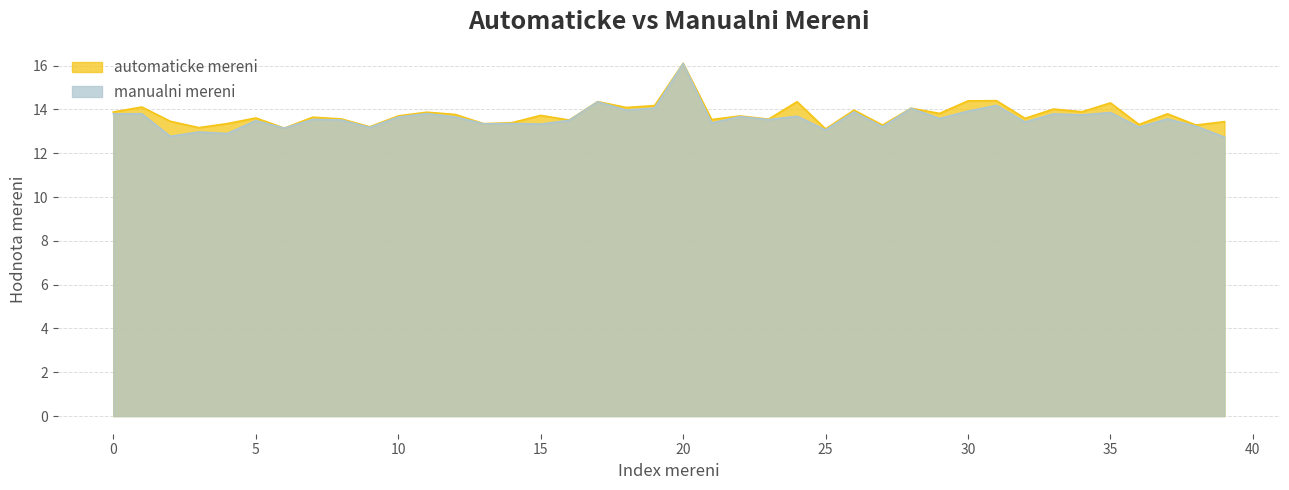

The manualni mereni series shows 5.4 at 32. True or false?

False